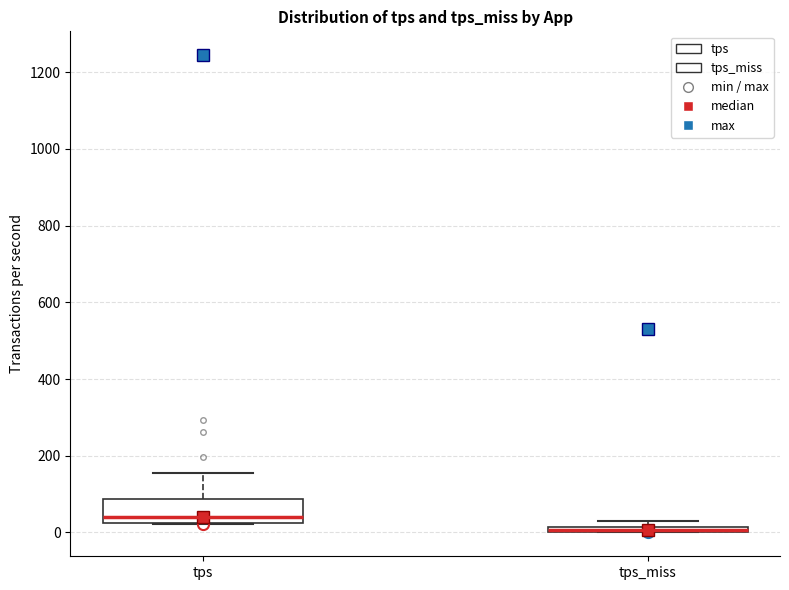

Which box is the tallest, from its lower edge to its upper edge?

tps